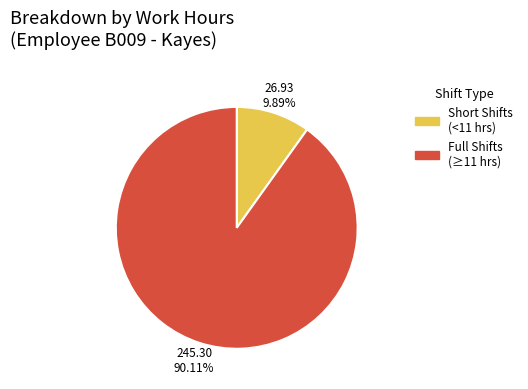

Combined, do Short Shifts (<11 hrs) and Full Shifts (≥11 hrs) account for over 50%?

Yes